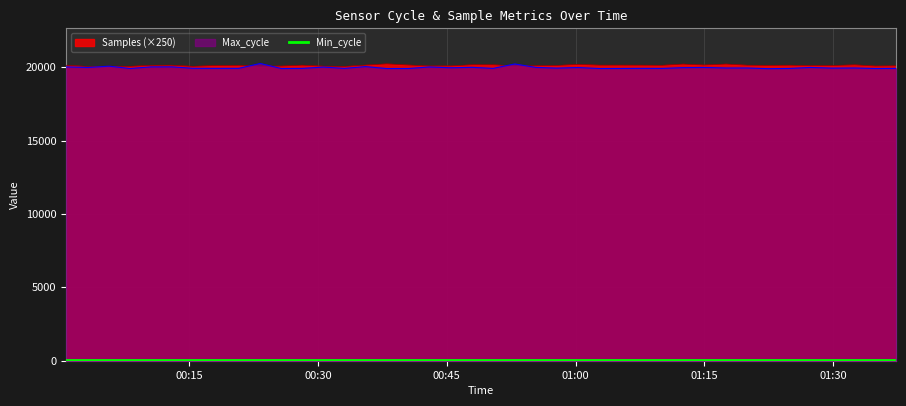

True or false: Max_cycle and Samples cross at least once.

True